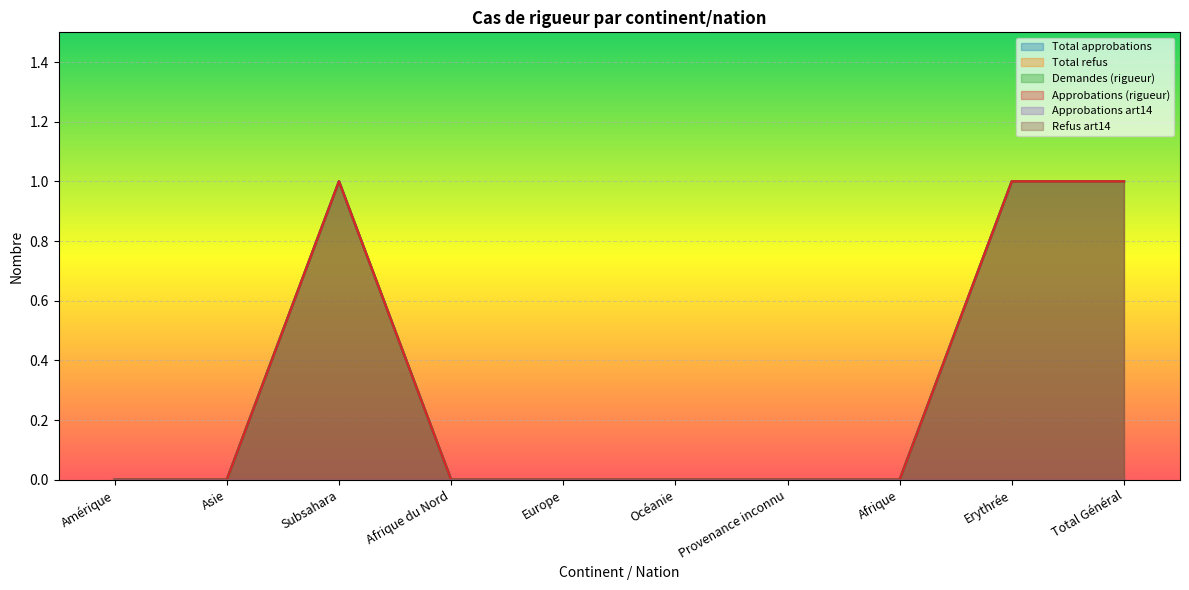

Reading left to right, extract all data points from this chart.

Total approbations: 0	0	1	0	0	0	0	0	1	1
Demandes (rigueur): 0	0	1	0	0	0	0	0	1	1
Approbations (rigueur): 0	0	1	0	0	0	0	0	1	1